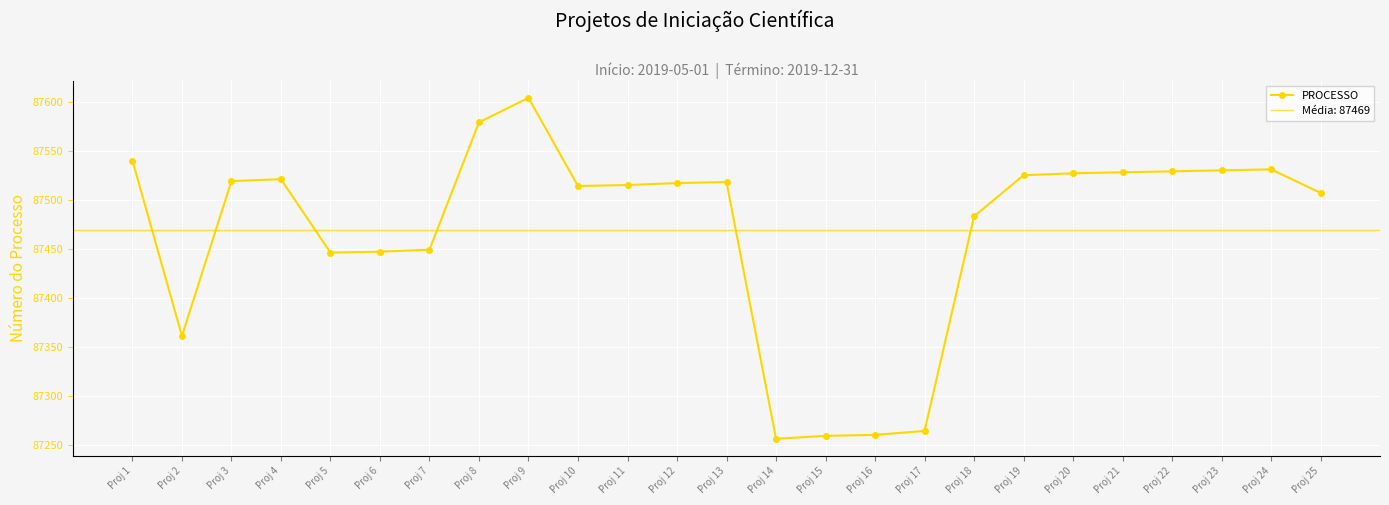

Reading left to right, transcribe all the data shown in this chart.

87540	87361	87519	87521	87446	87447	87449	87579	87604	87514	87515	87517	87518	87256	87259	87260	87264	87483	87525	87527	87528	87529	87530	87531	87507